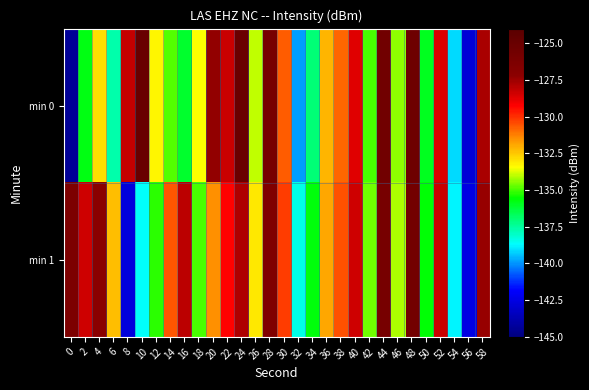

Between 44 and 46, which series saw the biggest shift?

min 0